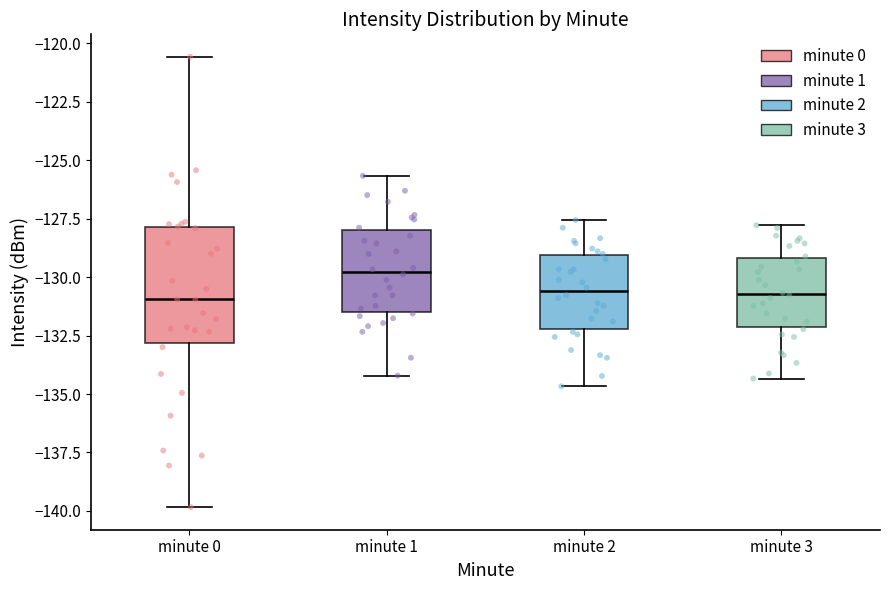

Reading left to right, read every box against the y-axis: the position of its median line, the range the box covers, and the ends of its whiskers. The values are not printed on the chart, so give them approximately, as read against the axis.

minute 0: median -131.0, box -133.0 to -128.0, whiskers -140.0 to -120.5
minute 1: median -130.0, box -131.5 to -128.0, whiskers -134.0 to -125.5
minute 2: median -130.5, box -132.0 to -129.0, whiskers -134.5 to -127.5
minute 3: median -130.5, box -132.0 to -129.0, whiskers -134.5 to -128.0